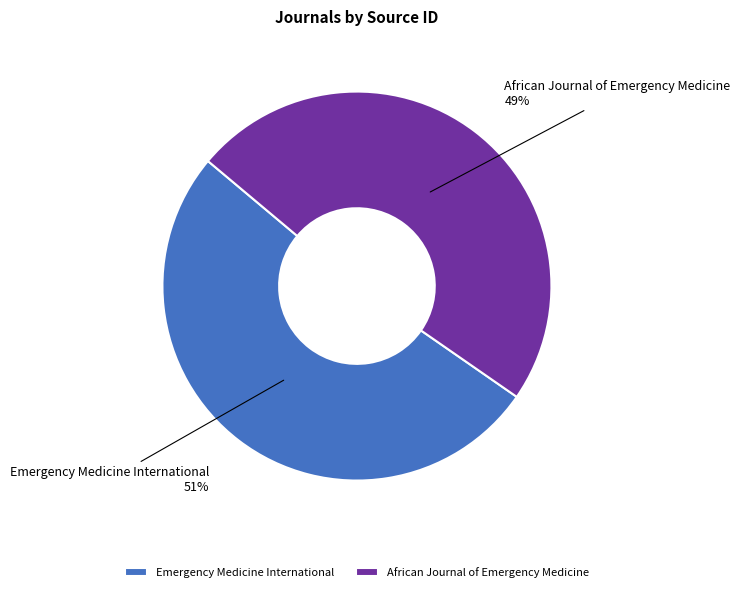

Is the sum of African Journal of Emergency Medicine and Emergency Medicine International greater than half?

Yes